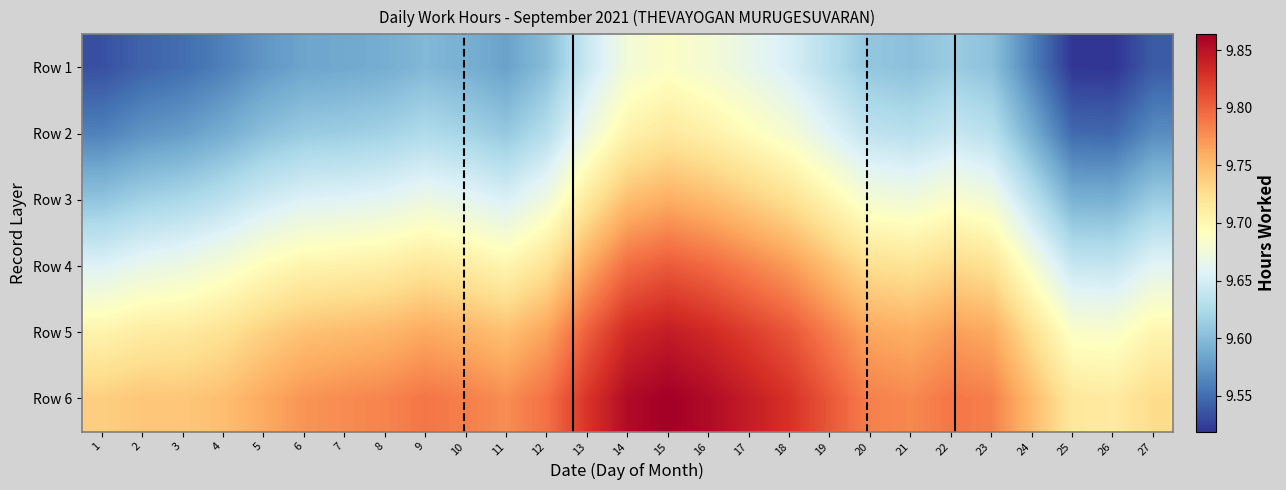

Which series has the widest spread of values?

Row 1